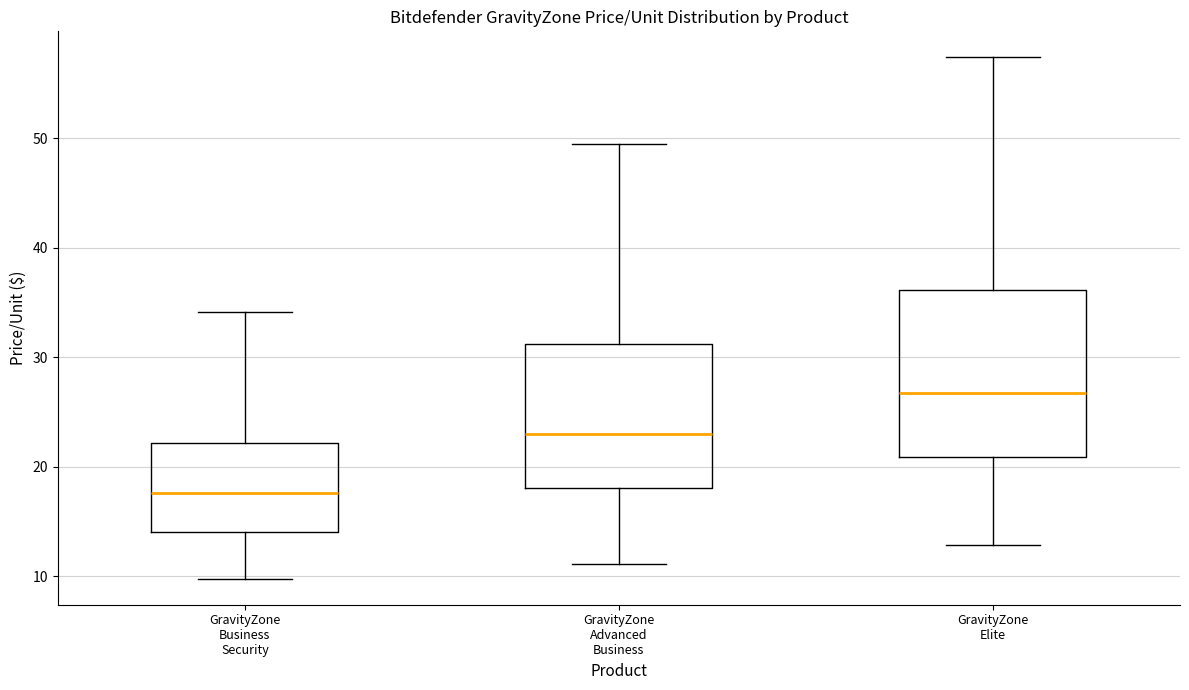

Where does the upper whisker of the box for GravityZone Elite end on the y-axis? The values are not printed on the chart, so give them approximately, as read against the axis.

57